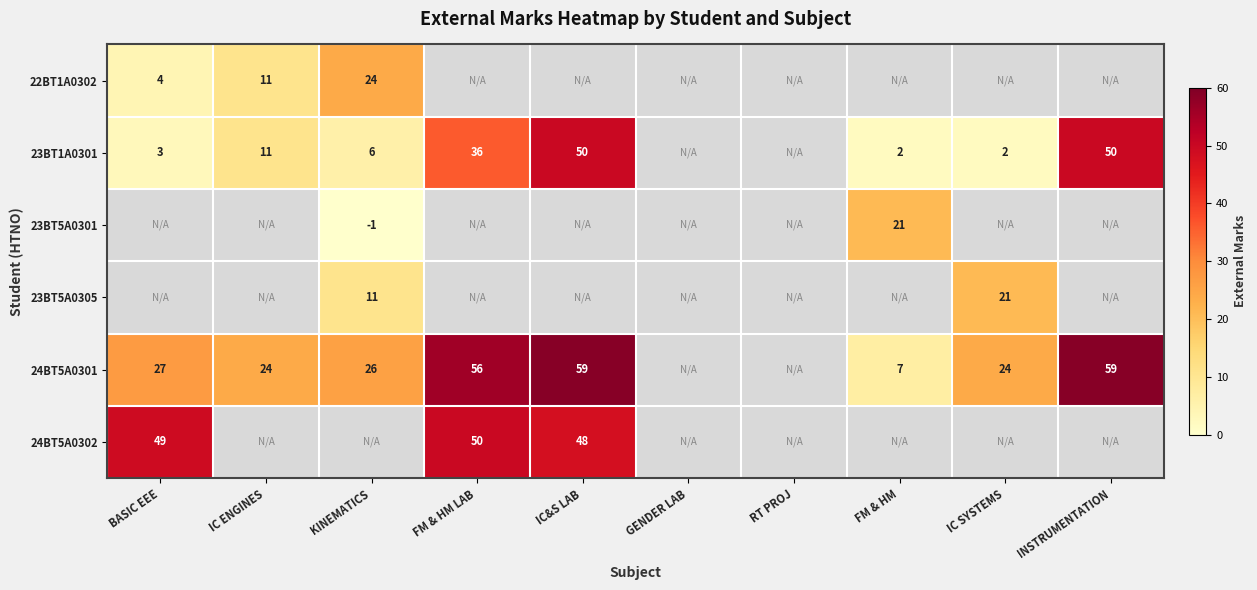

How many series are shown in this chart?

6